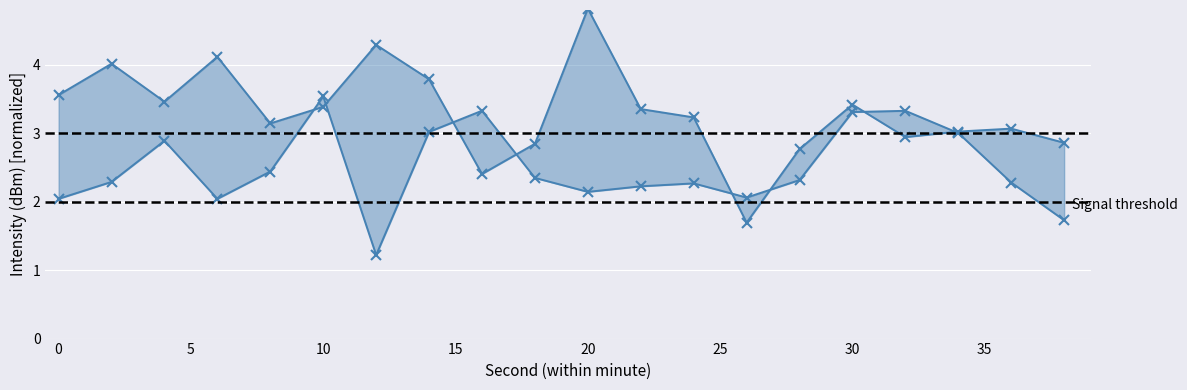

What is the lowest value of the lower series?

1.2